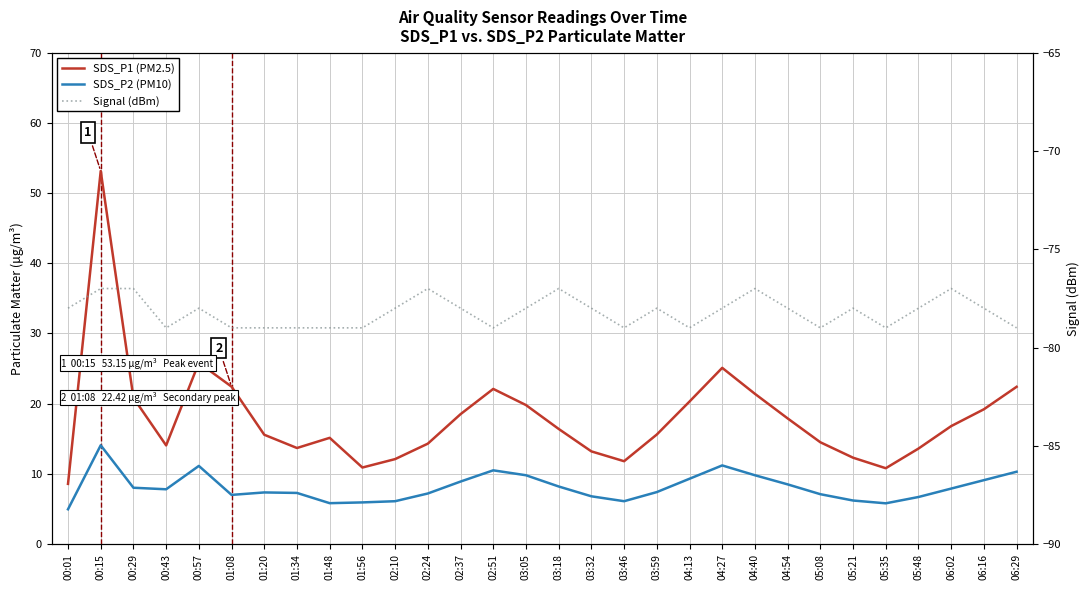

Count the number of categories in the chart.

30